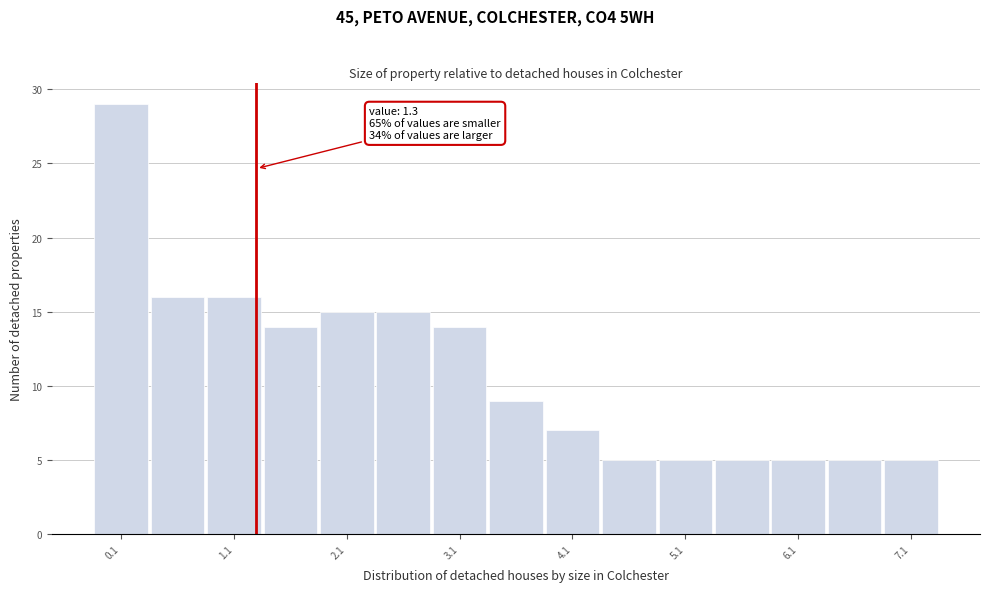

Which range on the x-axis has the tallest bar?

-0.15 to 0.35